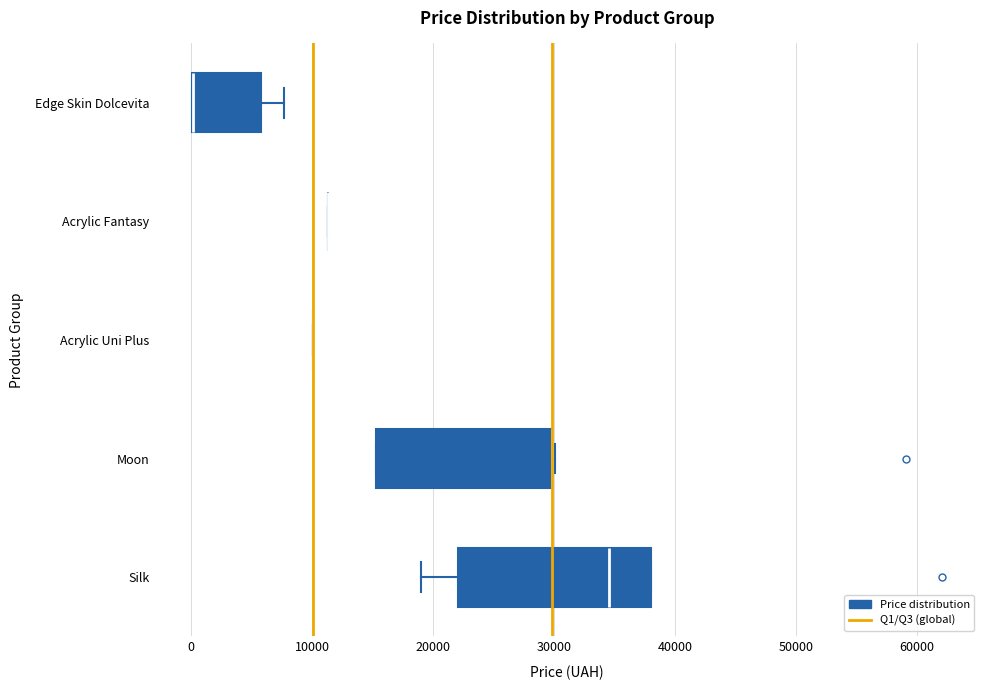

Reading bottom to top, transcribe this box plot: for each box, give where its median line is, the range the box spans, and where its two whiskers end, as read against the x-axis. The values are not printed on the chart, so give them approximately, as read against the axis.

Silk: median 35000, box 22000 to 38000, whiskers 19000 to 38000
Moon: median 30000 (drawn on the box's right edge), box 15000 to 30000, whiskers 15000 to 30000
Acrylic Uni Plus: box collapsed to a line at 10000, whiskers 10000 to 10000
Acrylic Fantasy: box collapsed to a line at 11000, whiskers 11000 to 11000
Edge Skin Dolcevita: median 0 (drawn on the box's left edge), box 0 to 6000, whiskers 0 to 8000